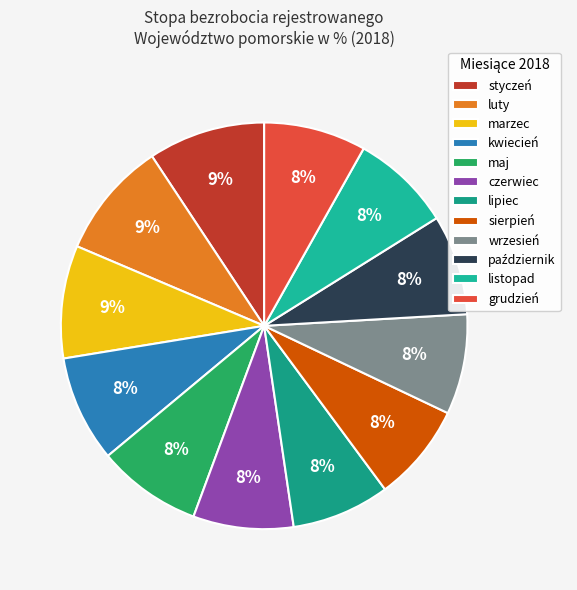

What percentage do sierpień and marzec together represent?

16.8%